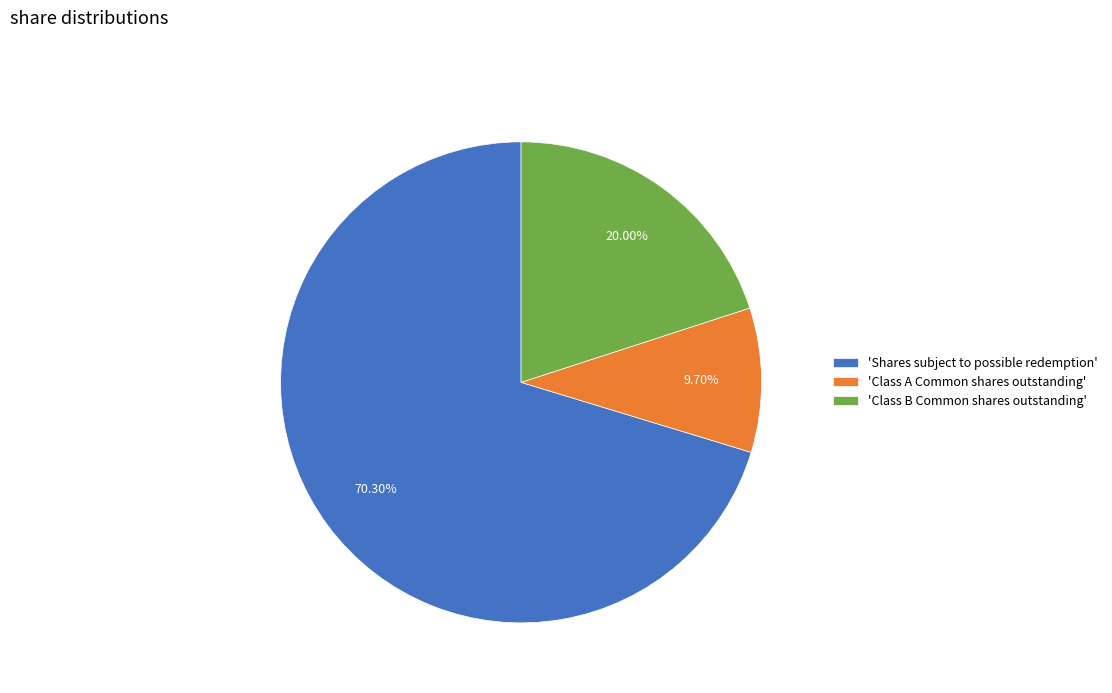

Which has a higher value, 'Class A Common shares outstanding' or 'Shares subject to possible redemption'?

'Shares subject to possible redemption'